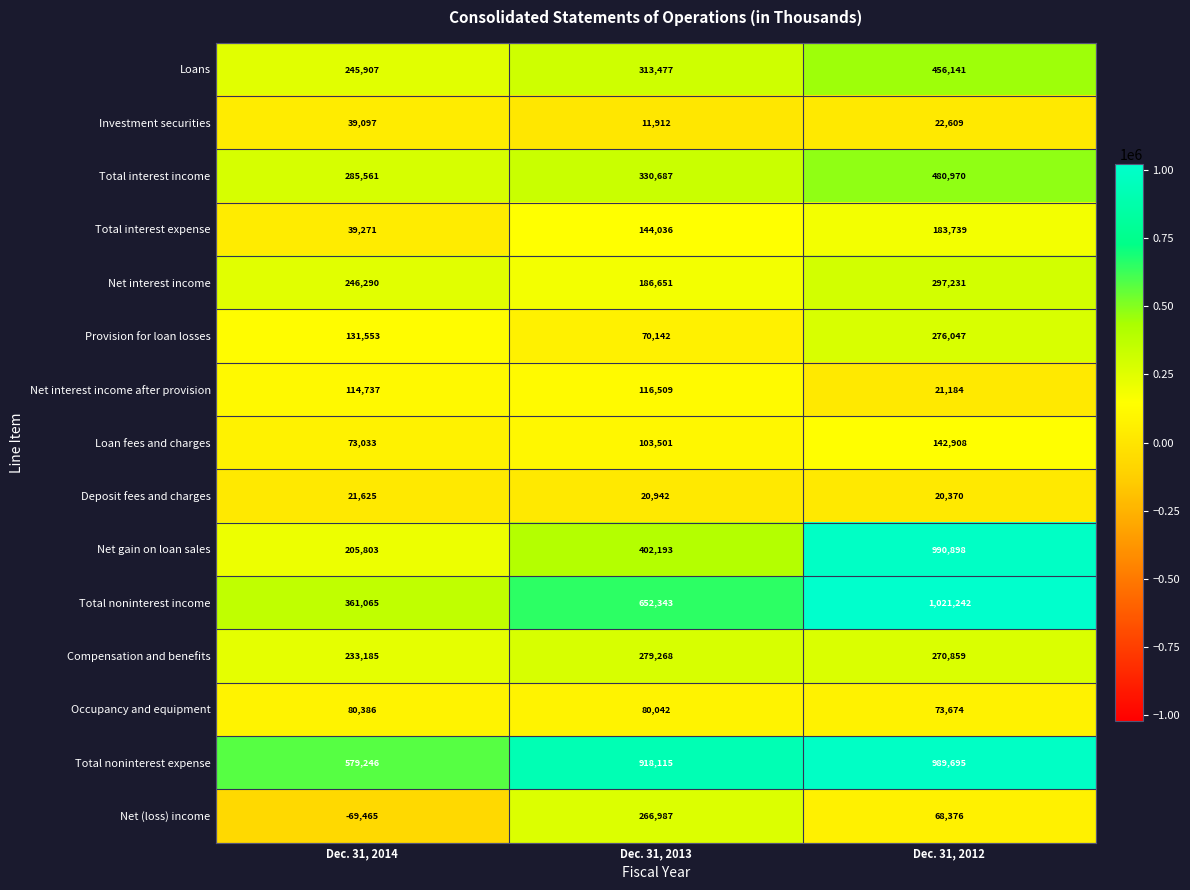

What is the greatest value displayed?

1021242